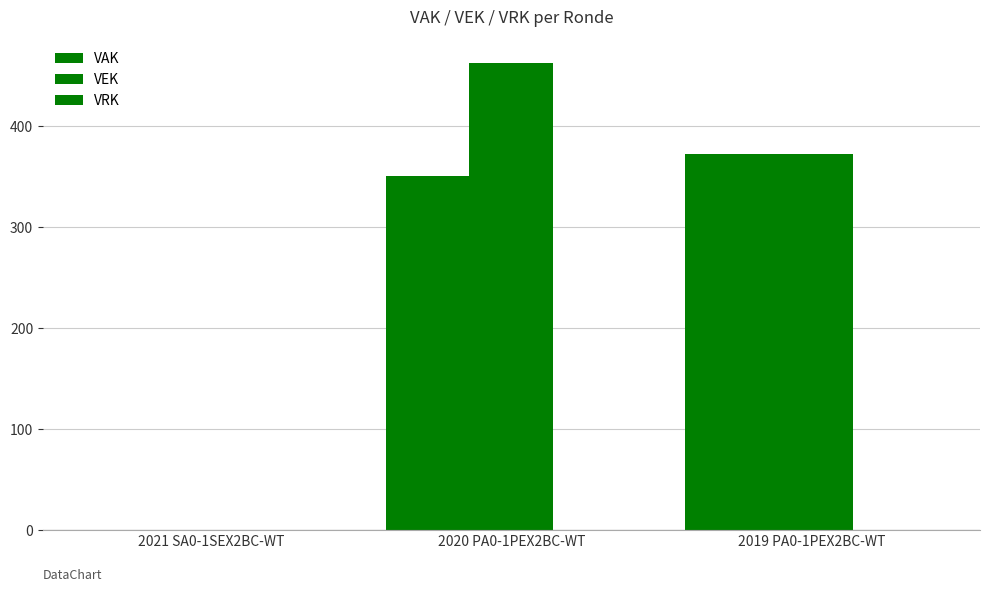

How many values in VEK are above zero?

2